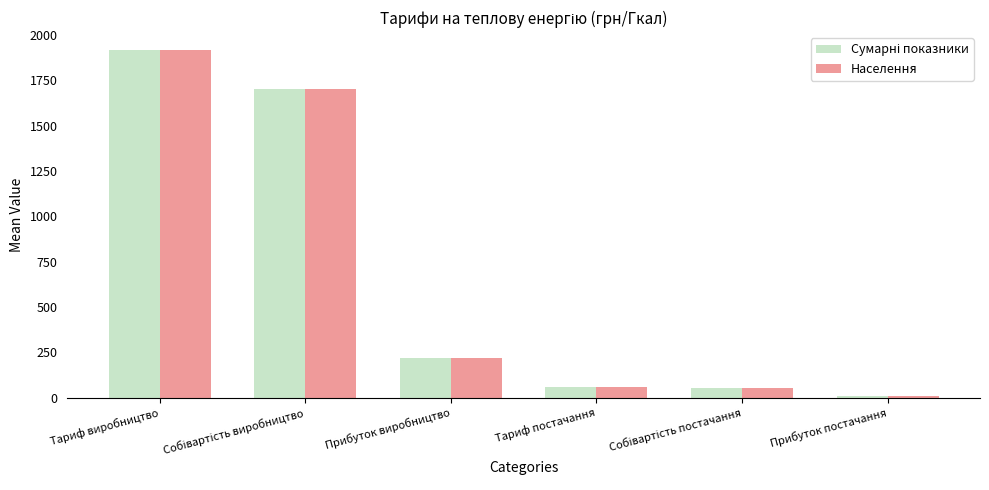

Is it true that Населення equals 56.8 at Тариф постачання?

True